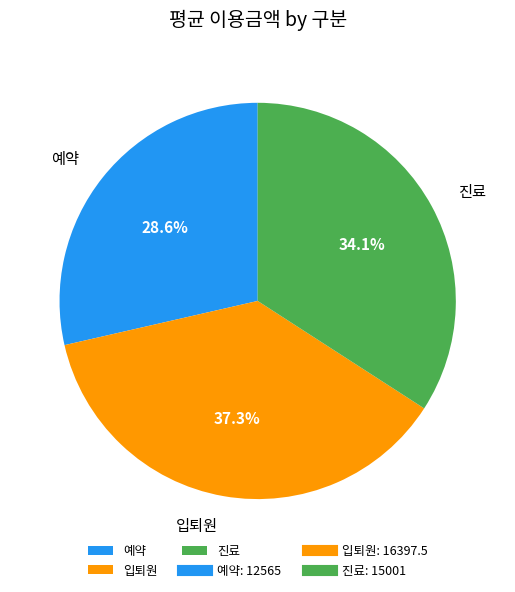

How much of the chart is everything except 입퇴원?

62.7%